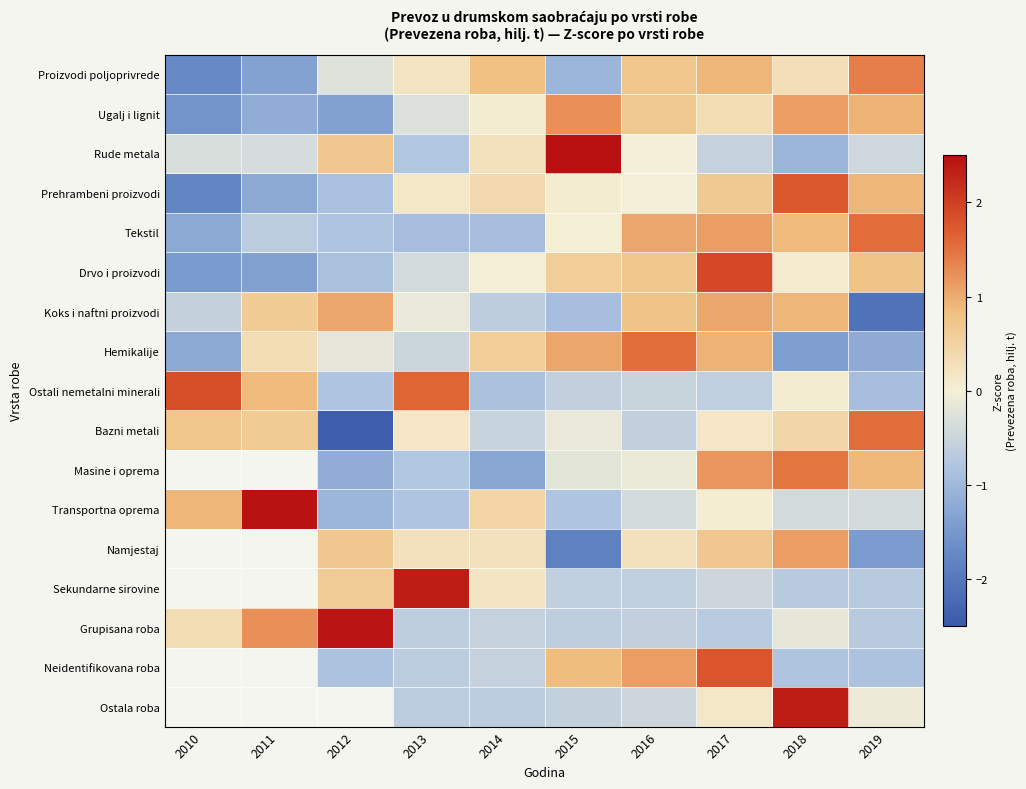

The value of Ostali nemetalni minerali at 2016 is -0.1. True or false?

False